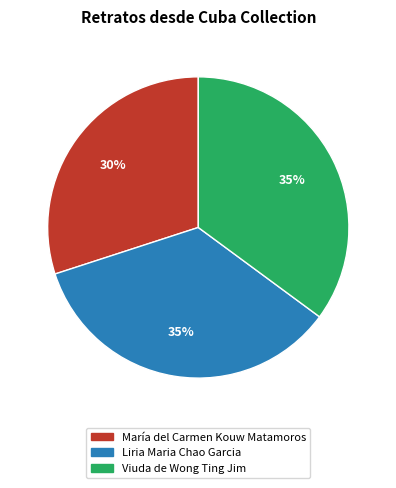

Does Viuda de Wong Ting Jim represent more than half of the total?

No